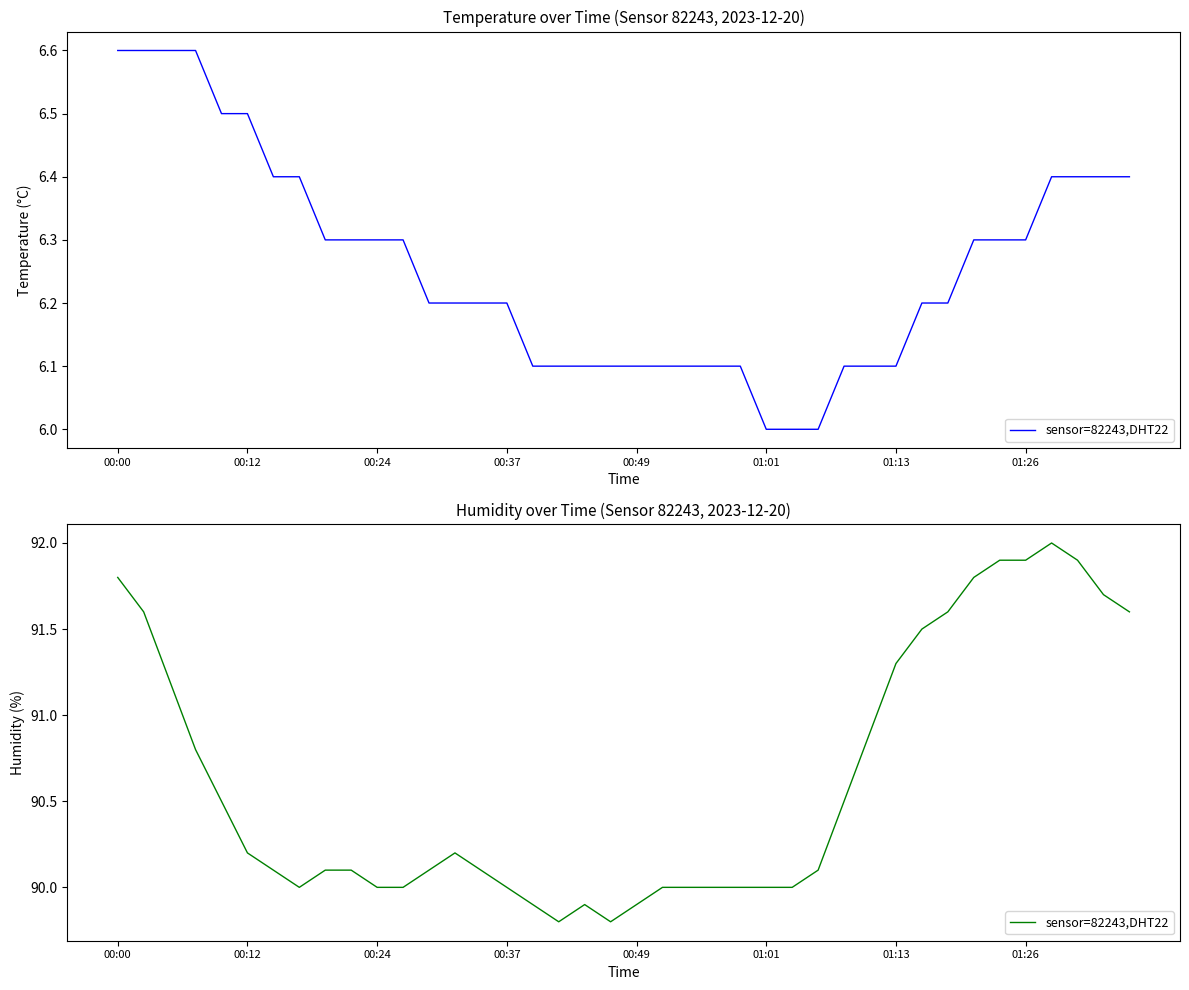

How many categories are shown in the chart?

40